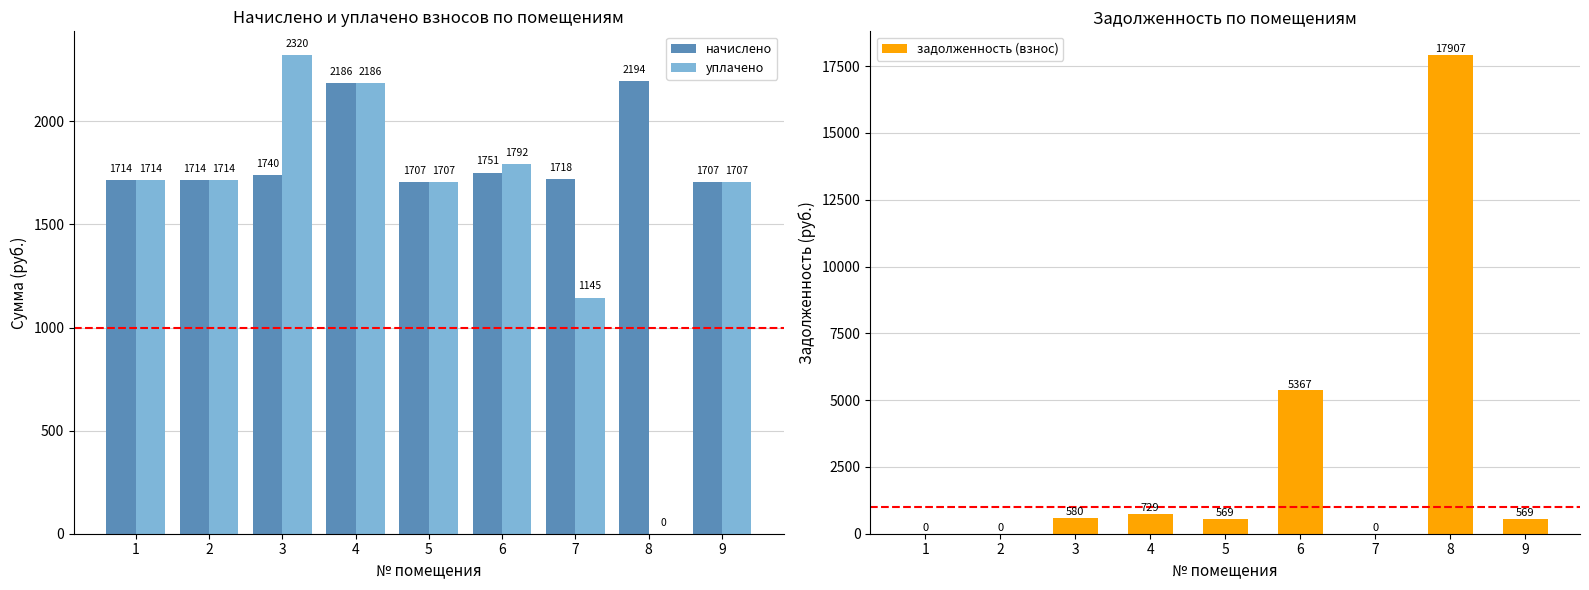

What is the value of the задолженность (взнос) bar at the 8th from the left?

17907.0